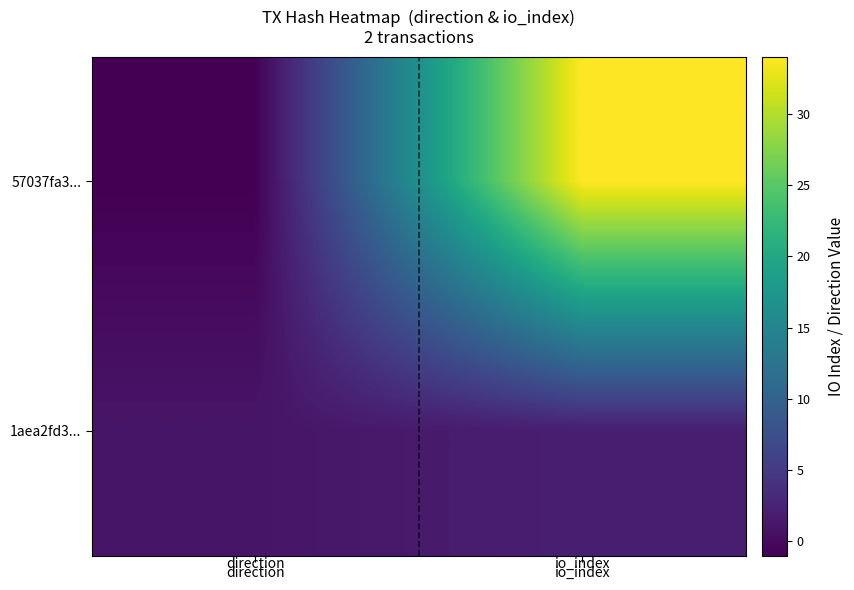

At io_index, list the series in order from largest to smallest.

57037fa3..., 1aea2fd3...